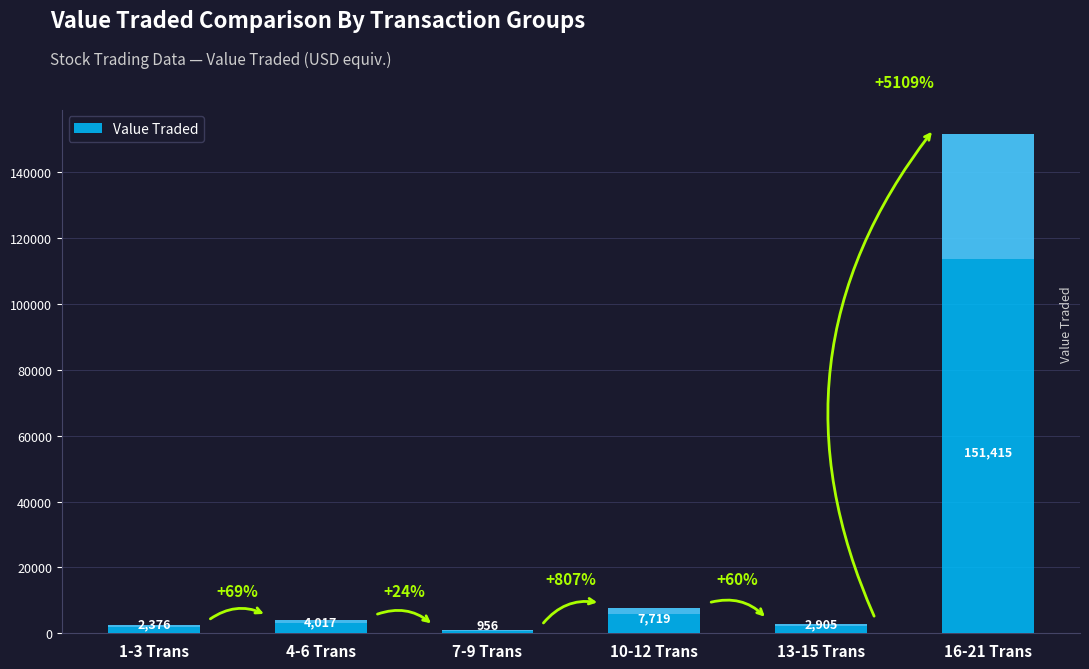

List the labels in order of value, largest first.

16-21 Trans, 10-12 Trans, 4-6 Trans, 13-15 Trans, 1-3 Trans, 7-9 Trans